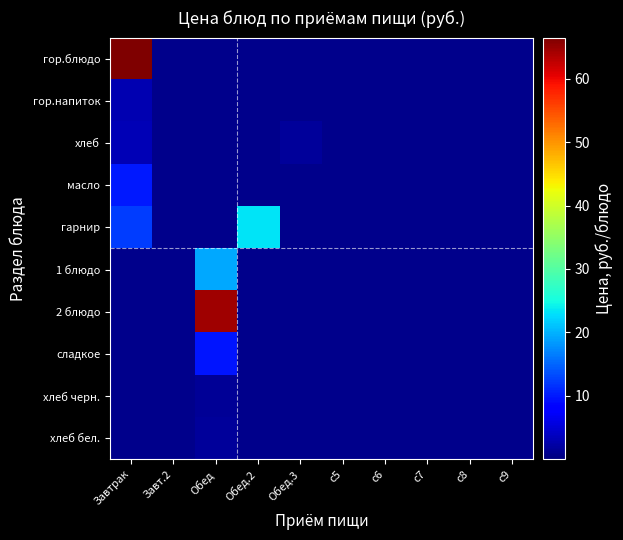

Which series has the largest total across all categories?

гор.блюдо